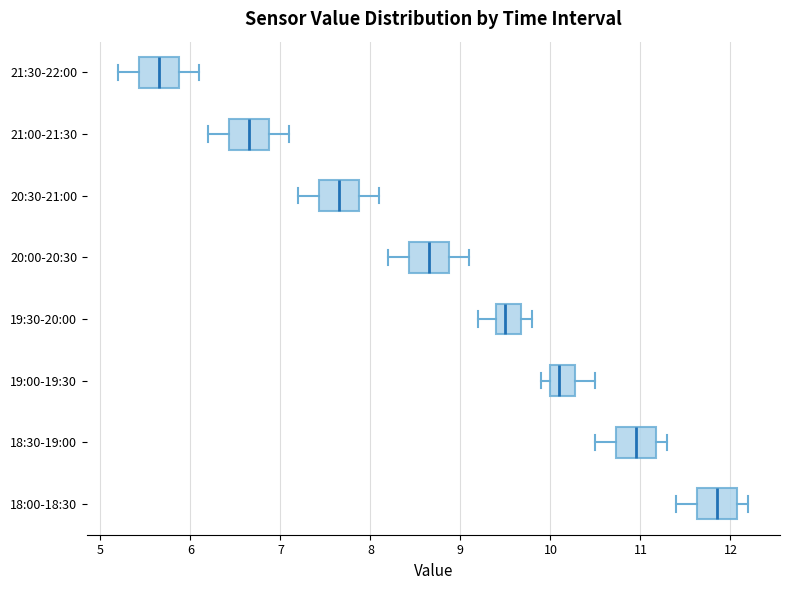

Reading bottom to top, transcribe this box plot: for each box, give where its median line is, the range the box spans, and where its two whiskers end, as read against the x-axis. The values are not printed on the chart, so give them approximately, as read against the axis.

18:00-18:30: median 11.9, box 11.6 to 12.1, whiskers 11.4 to 12.2
18:30-19:00: median 11.0, box 10.7 to 11.2, whiskers 10.5 to 11.3
19:00-19:30: median 10.1, box 10.0 to 10.3, whiskers 9.9 to 10.5
19:30-20:00: median 9.5, box 9.4 to 9.7, whiskers 9.2 to 9.8
20:00-20:30: median 8.7, box 8.4 to 8.9, whiskers 8.2 to 9.1
20:30-21:00: median 7.7, box 7.4 to 7.9, whiskers 7.2 to 8.1
21:00-21:30: median 6.7, box 6.4 to 6.9, whiskers 6.2 to 7.1
21:30-22:00: median 5.7, box 5.4 to 5.9, whiskers 5.2 to 6.1